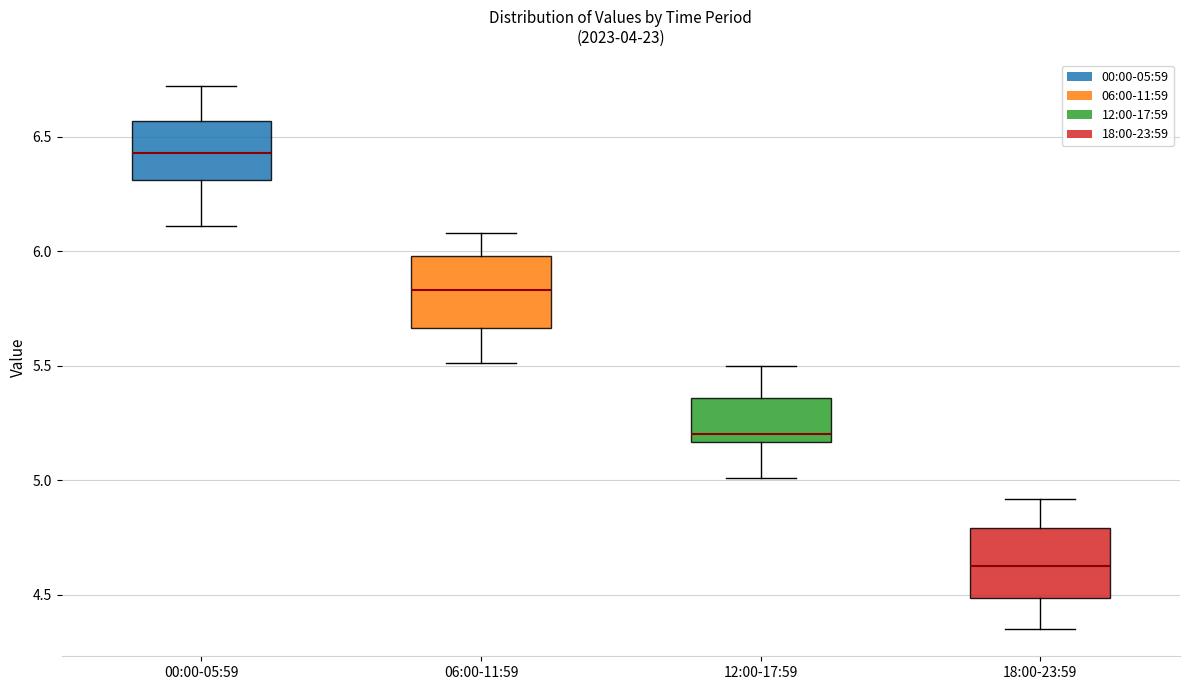

Where does the lower whisker of the box for 18:00-23:59 end on the y-axis? The values are not printed on the chart, so give them approximately, as read against the axis.

4.35